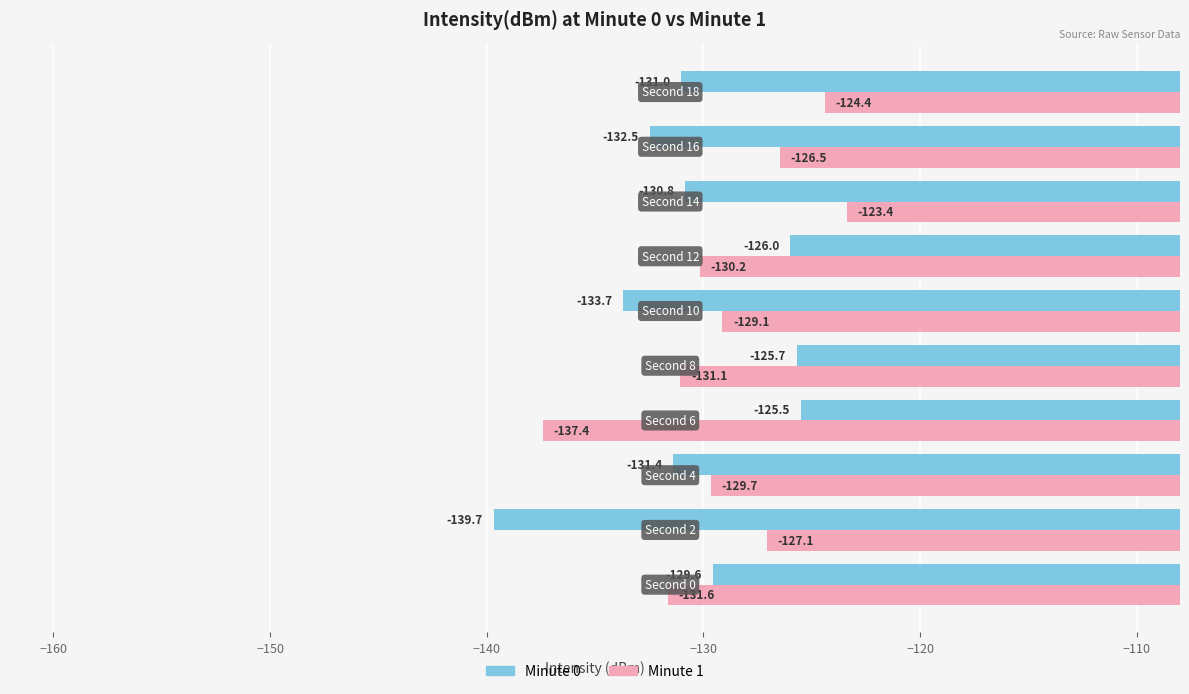

What is the minimum value for Minute 0?

-139.7